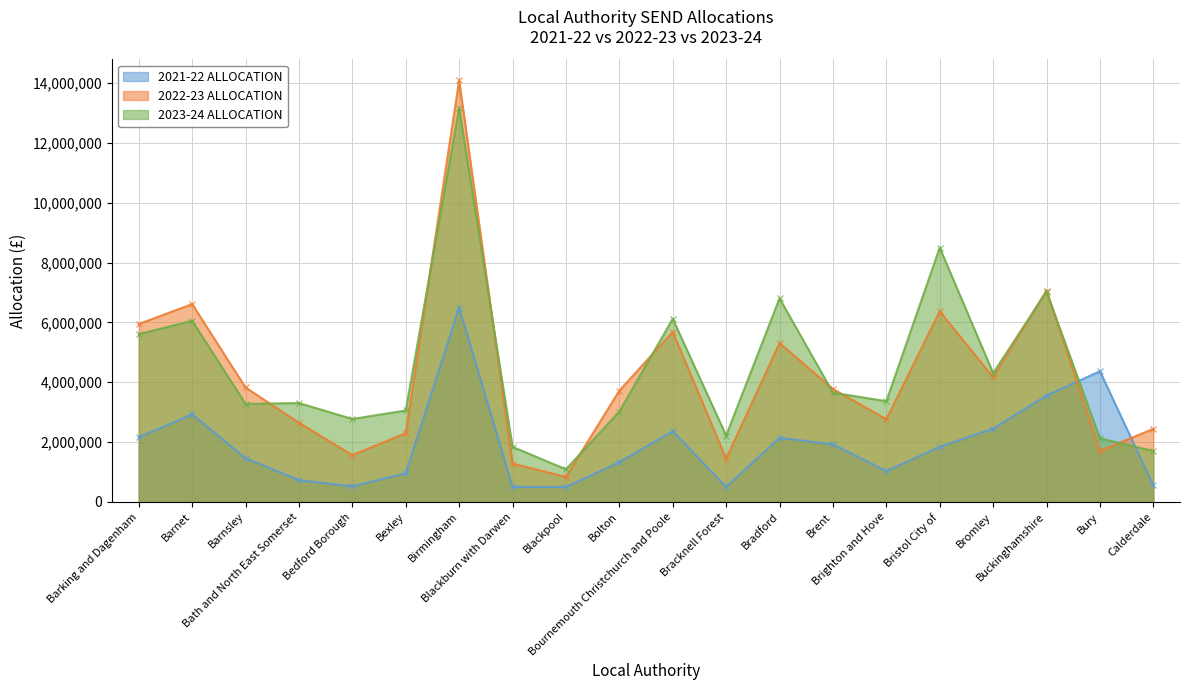

Count the number of categories in the chart.

20